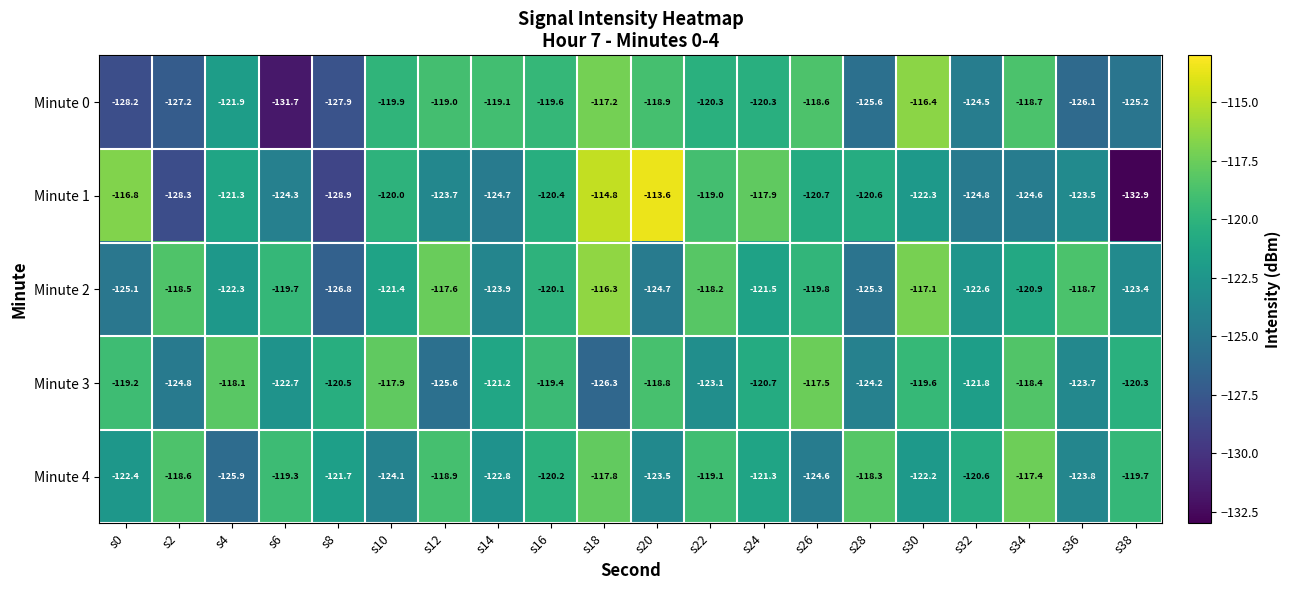

Rank the series at s24 from highest to lowest value.

Minute 1, Minute 0, Minute 3, Minute 4, Minute 2